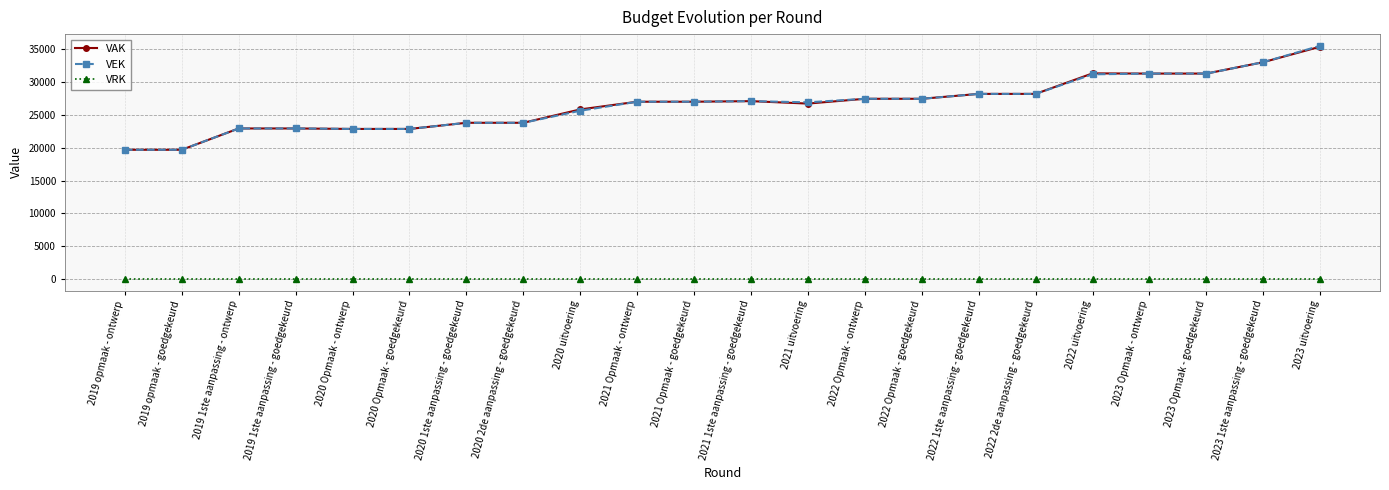

What is the label of the 19th point from the left?

2023 Opmaak - ontwerp